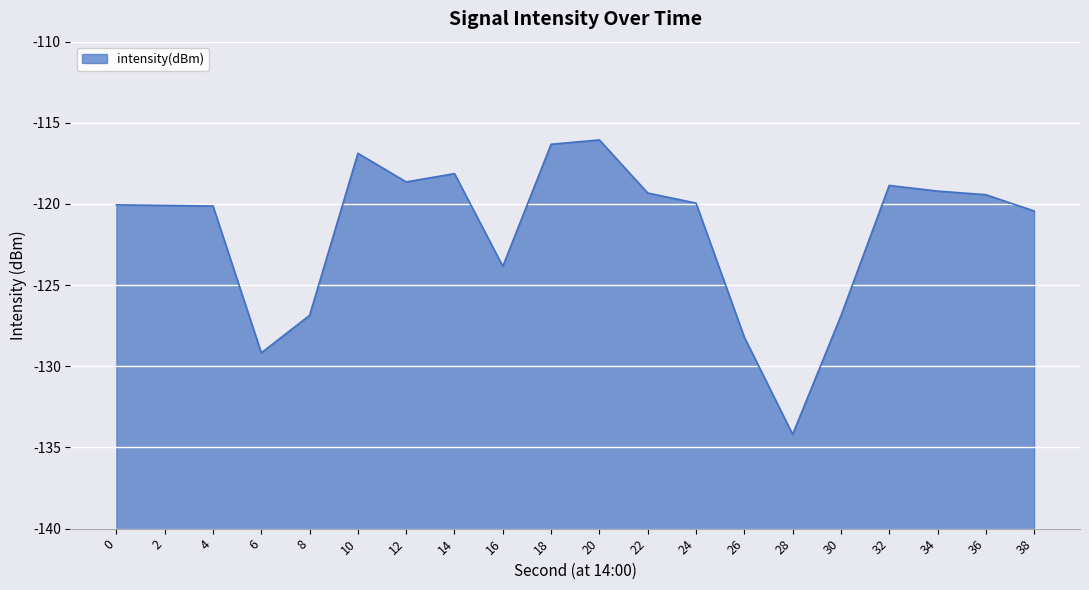

What is the difference between the maximum and minimum values?

18.1